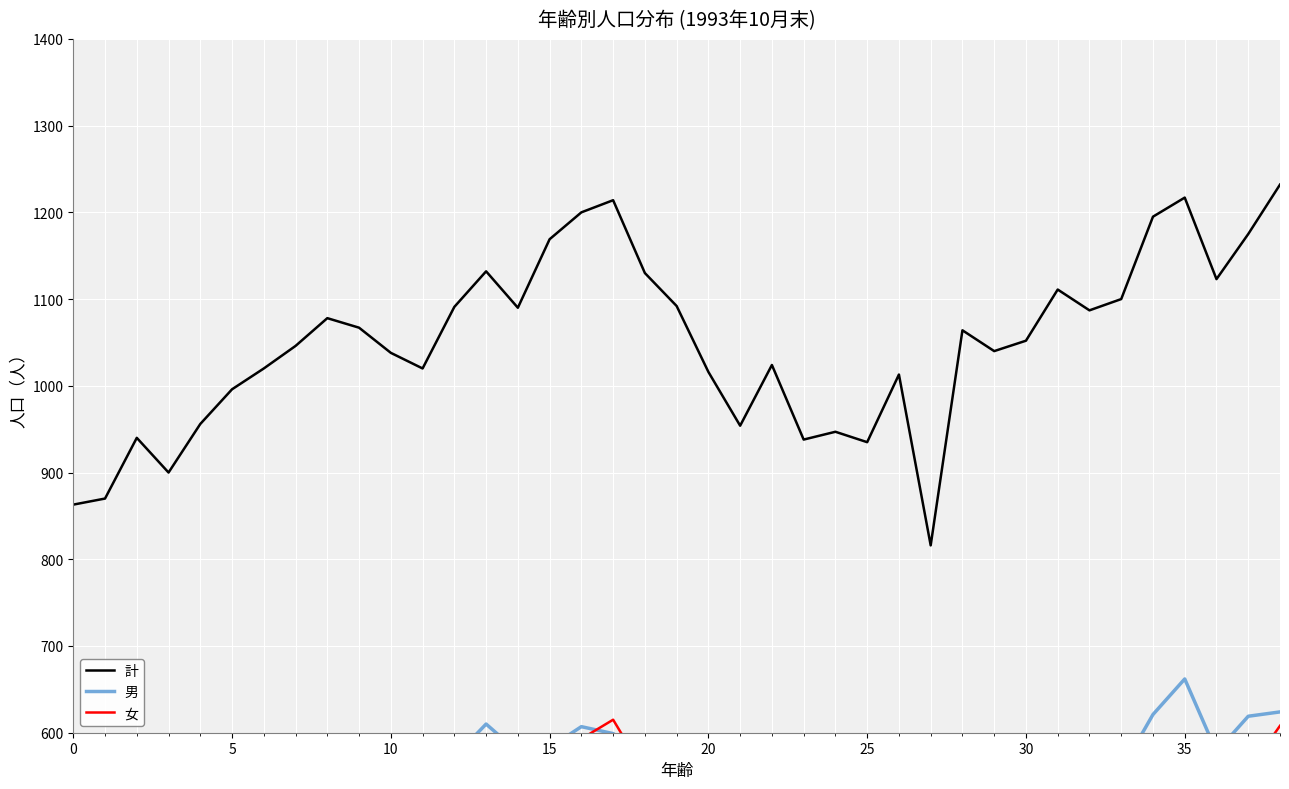

Reading right to left, transcribe all the data shown in this chart.

計: 1232	1175	1123	1217	1195	1100	1087	1111	1052	1040	1064	816	1013	935	947	938	1024	954	1016	1092	1130	1214	1200	1169	1090	1132	1091	1020	1038	1067	1078	1046	1020	996	956	900	940	870	863
男: 624	619	578	662	621	557	565	590	516	528	555	441	517	459	498	507	538	518	531	560	576	599	607	583	578	610	572	525	547	574	572	520	520	514	515	448	487	432	453
女: 608	556	545	555	574	543	522	521	536	512	509	375	496	476	449	431	486	436	485	532	554	615	593	586	512	522	519	495	491	493	506	526	500	482	441	452	453	438	410